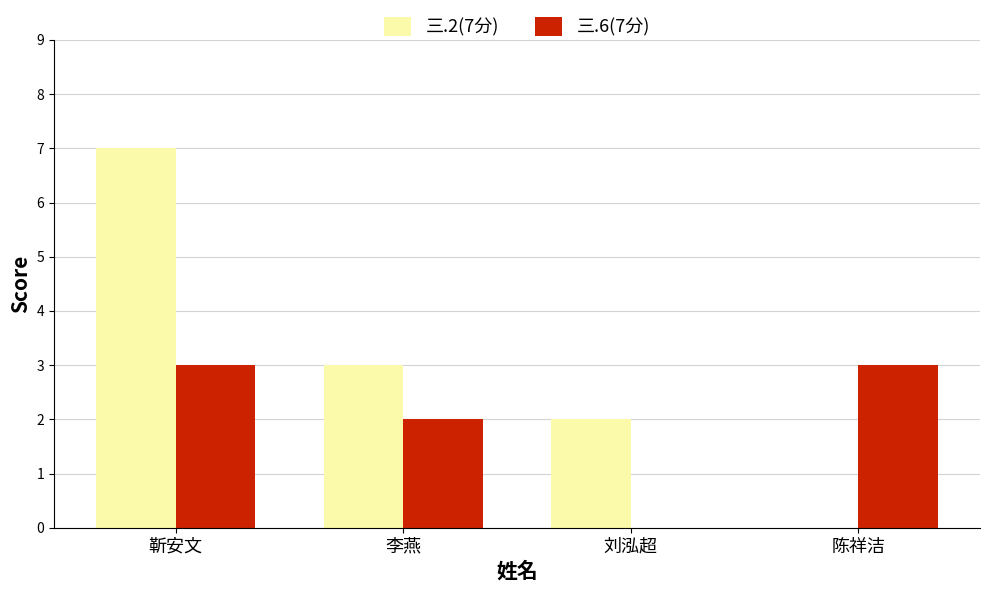

Does the chart contain stacked bars?

No